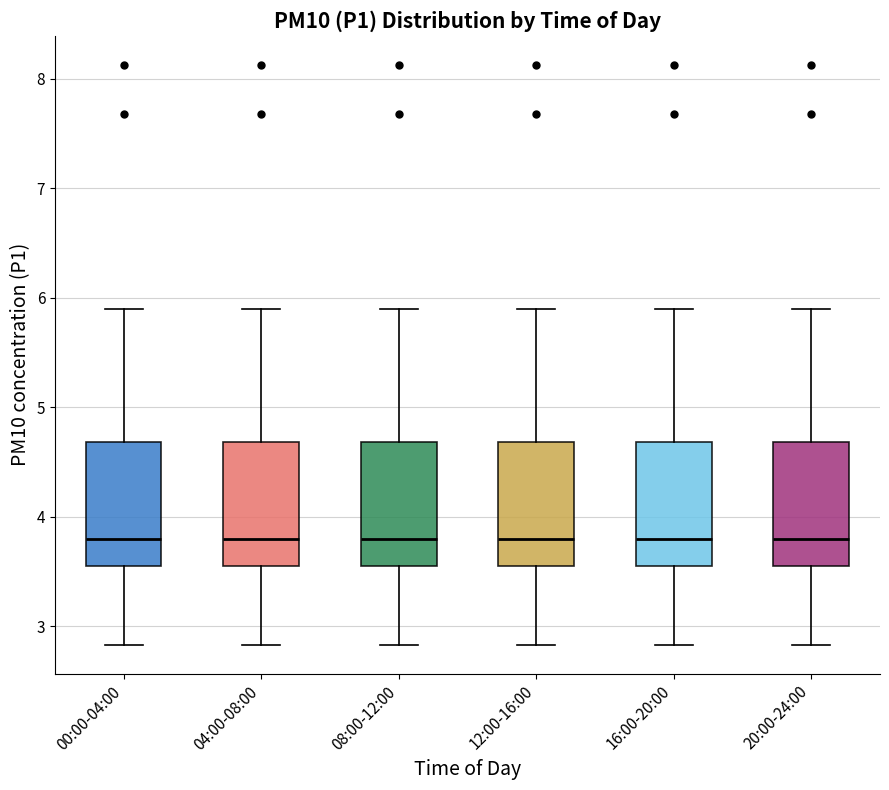

Where is the upper edge of the box for 08:00-12:00 on the y-axis? The values are not printed on the chart, so give them approximately, as read against the axis.

4.7